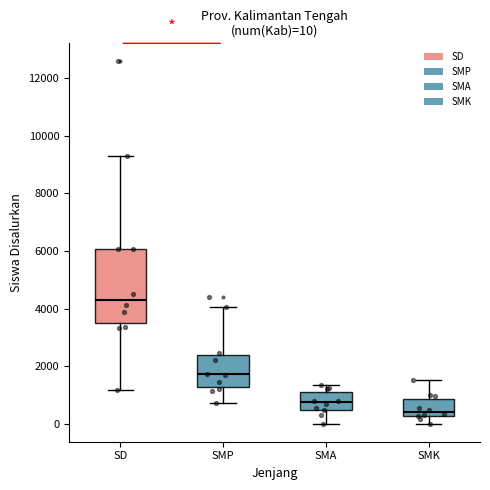

Which box is the tallest, from its lower edge to its upper edge?

SD